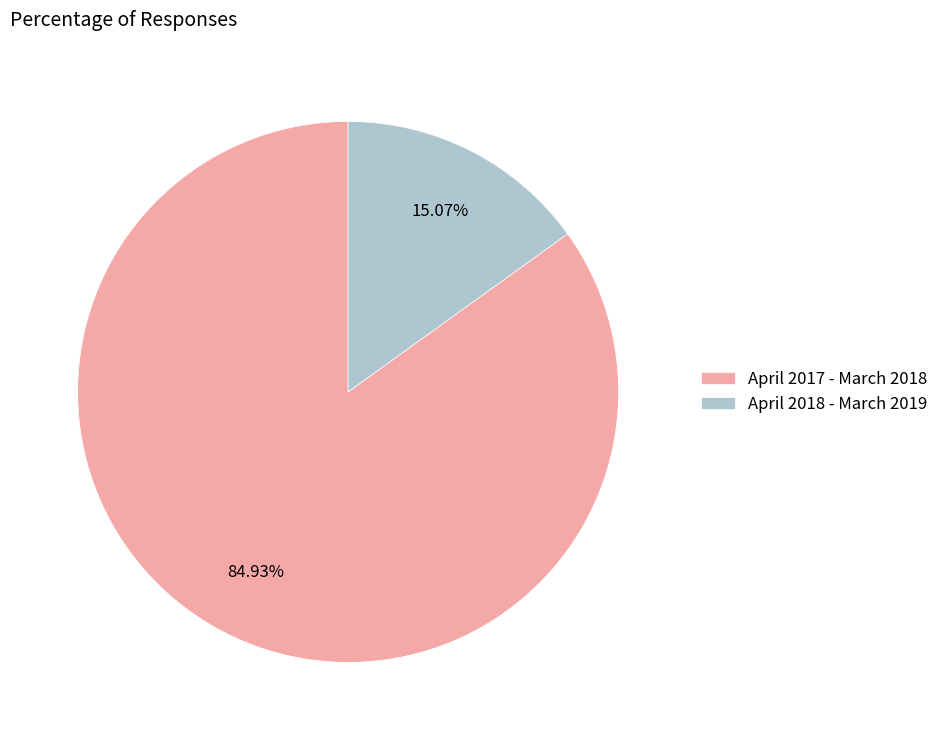

How many segments does this pie chart have?

2